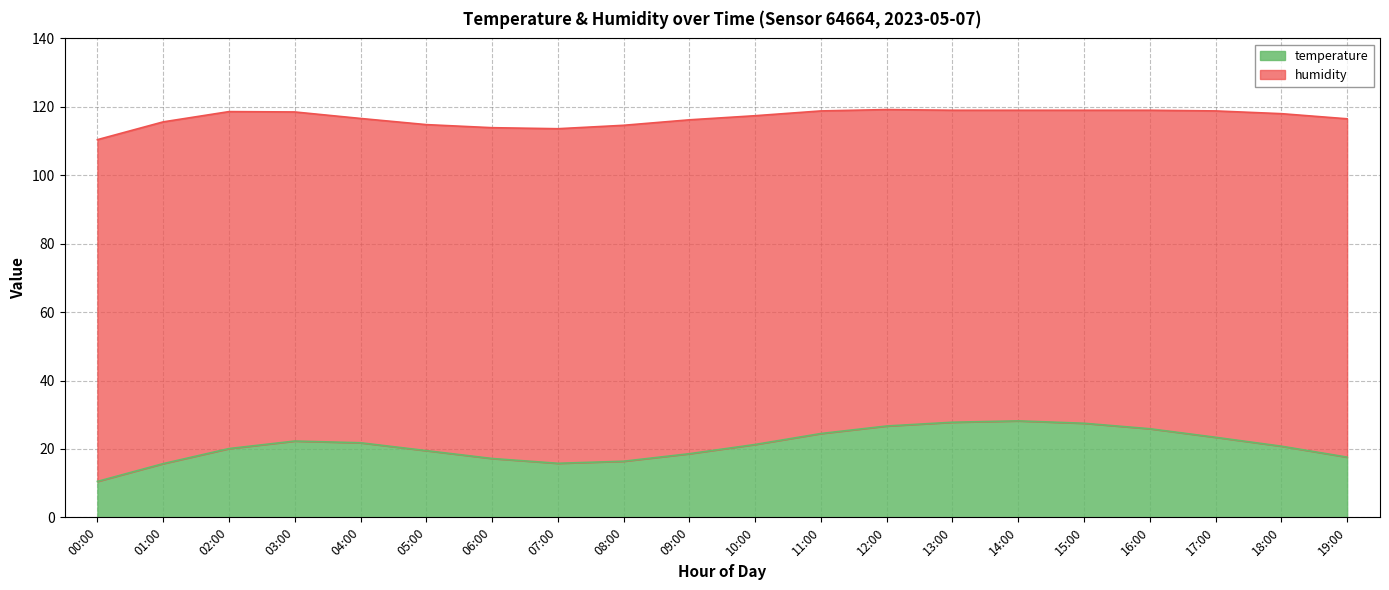

What is the approximate value at 06:00?

17.2